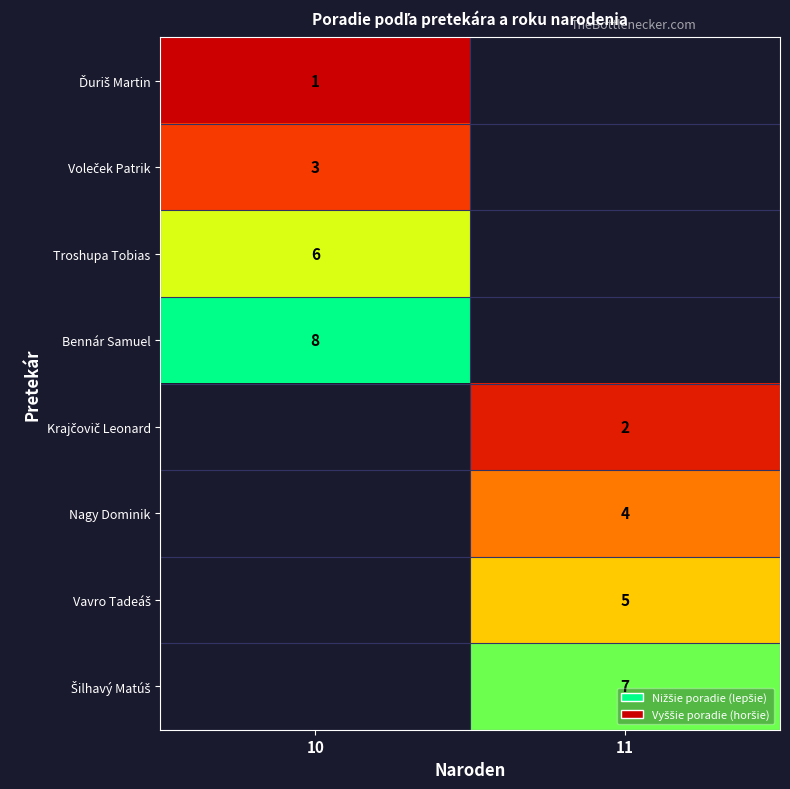

What is the maximum value for Ďuriš Martin?

1.0